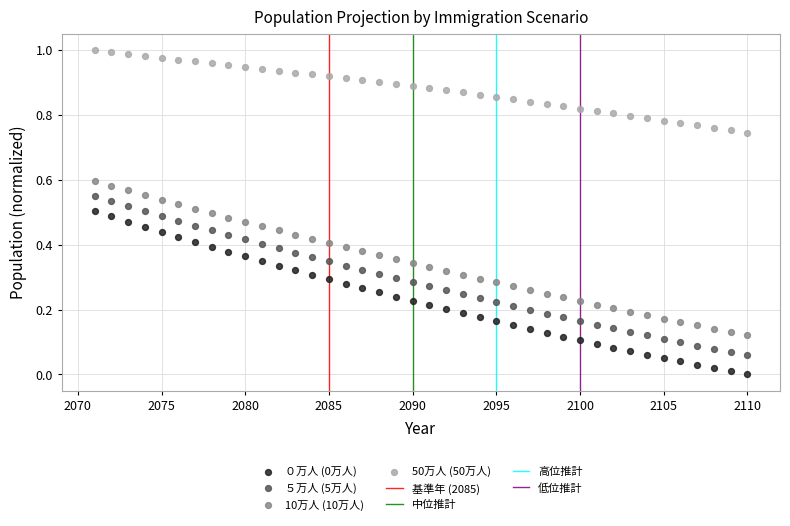

Across all data points, what is the range of X values (max minus min)?

39.0